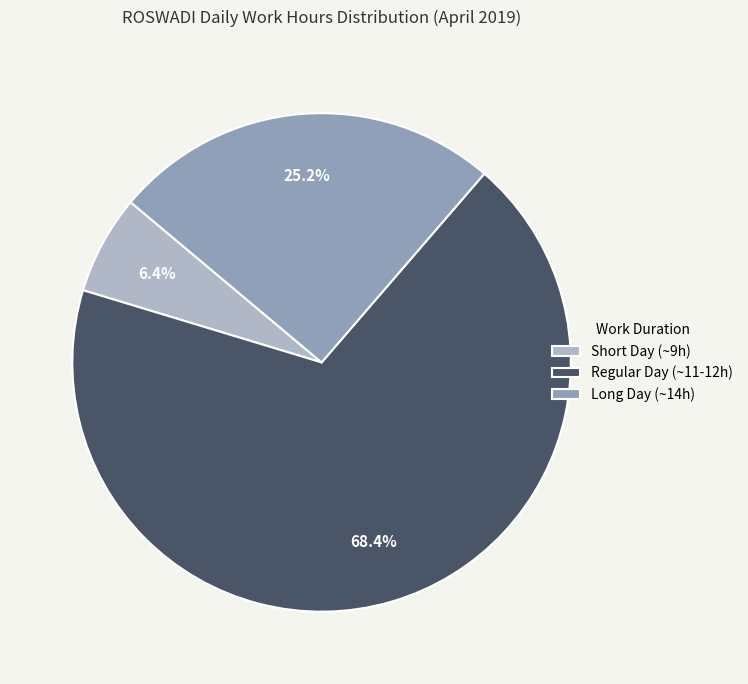

Is the sum of Long Day (~14h) and Regular Day (~11-12h) greater than half?

Yes